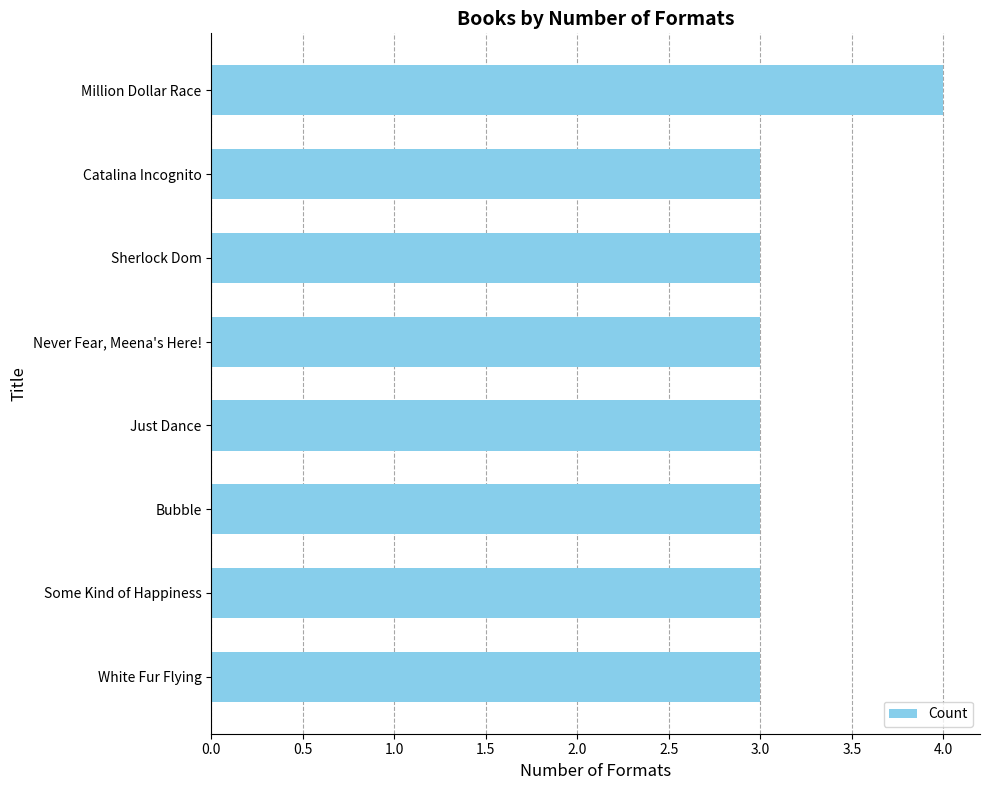

Approximately how many times larger is the value at White Fur Flying compared to Just Dance?

1.0